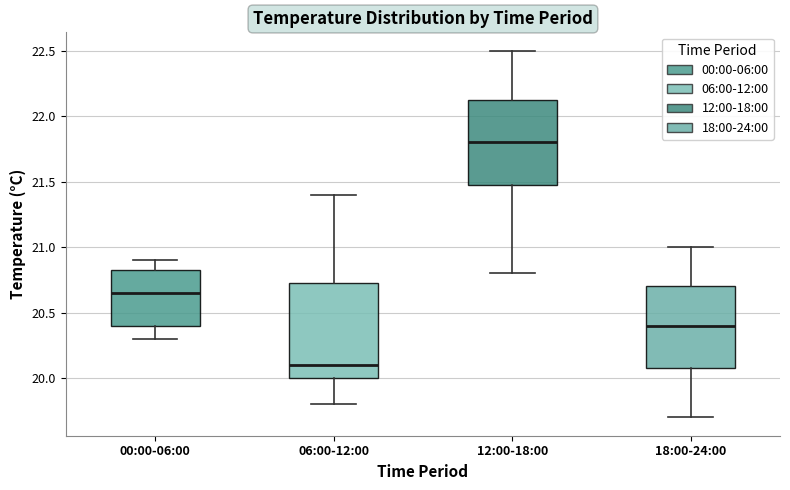

Where does the upper whisker of the box for 06:00-12:00 end on the y-axis? The values are not printed on the chart, so give them approximately, as read against the axis.

21.40